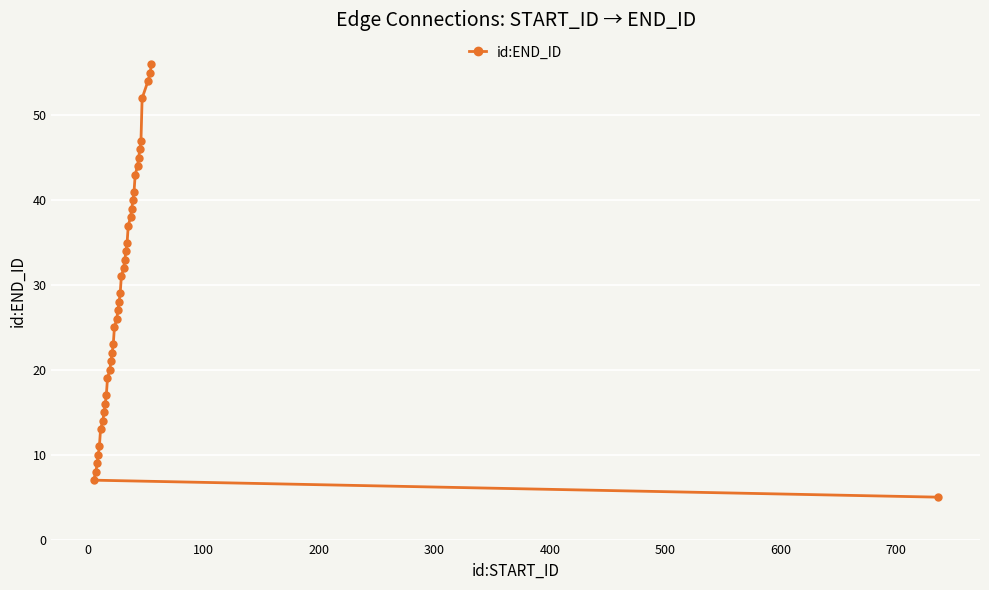

How many data points does each series have?

40